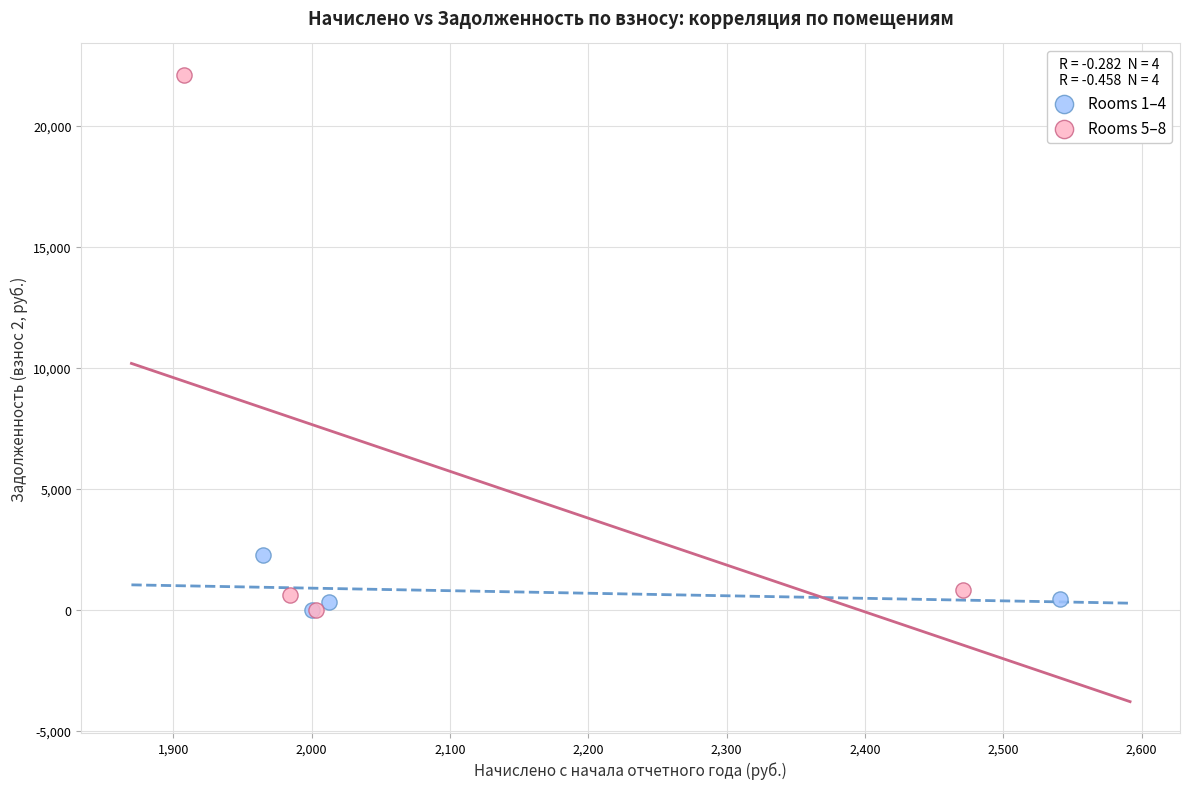

What are all the series names shown in the legend?

Rooms 1–4, Rooms 5–8